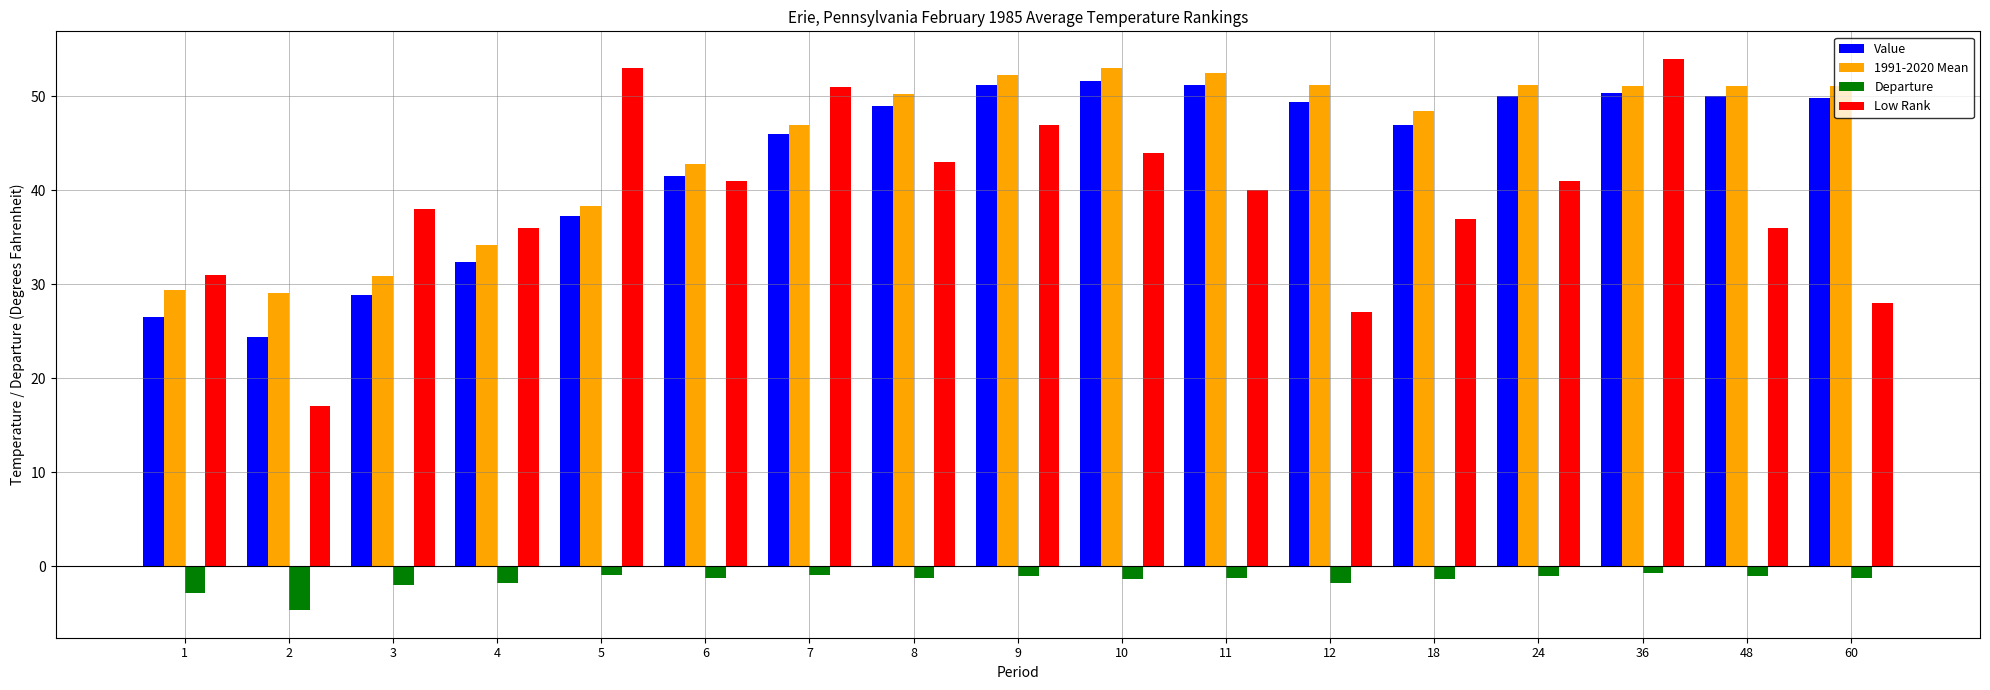

How many bars are there in total?

68